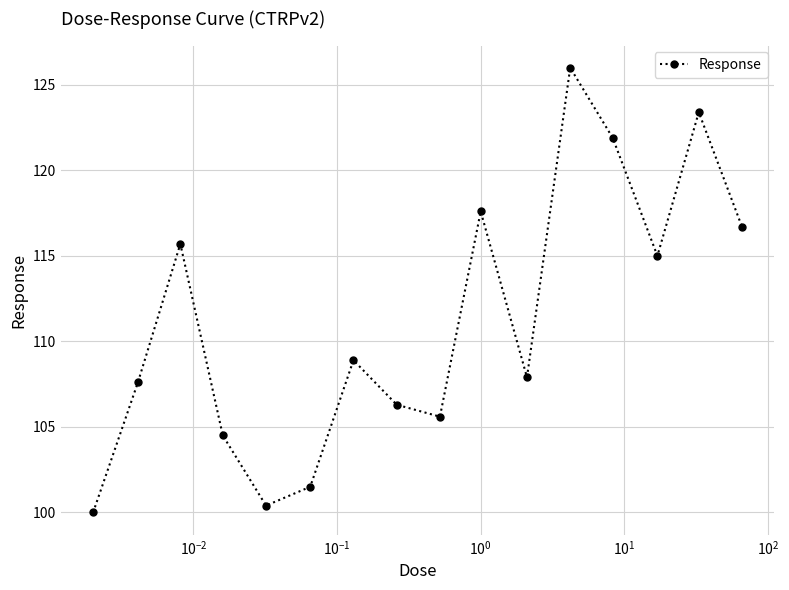

Reading right to left, extract all data points from this chart.

116.7	123.4	115.0	121.9	126.0	107.9	117.6	105.6	106.3	108.9	101.5	100.4	104.5	115.7	107.6	100.0